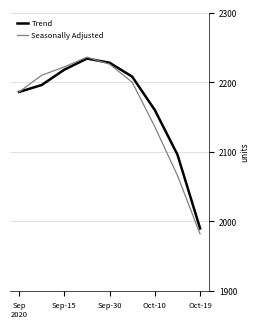

What is the lowest value of the Seasonally Adjusted series?

1982